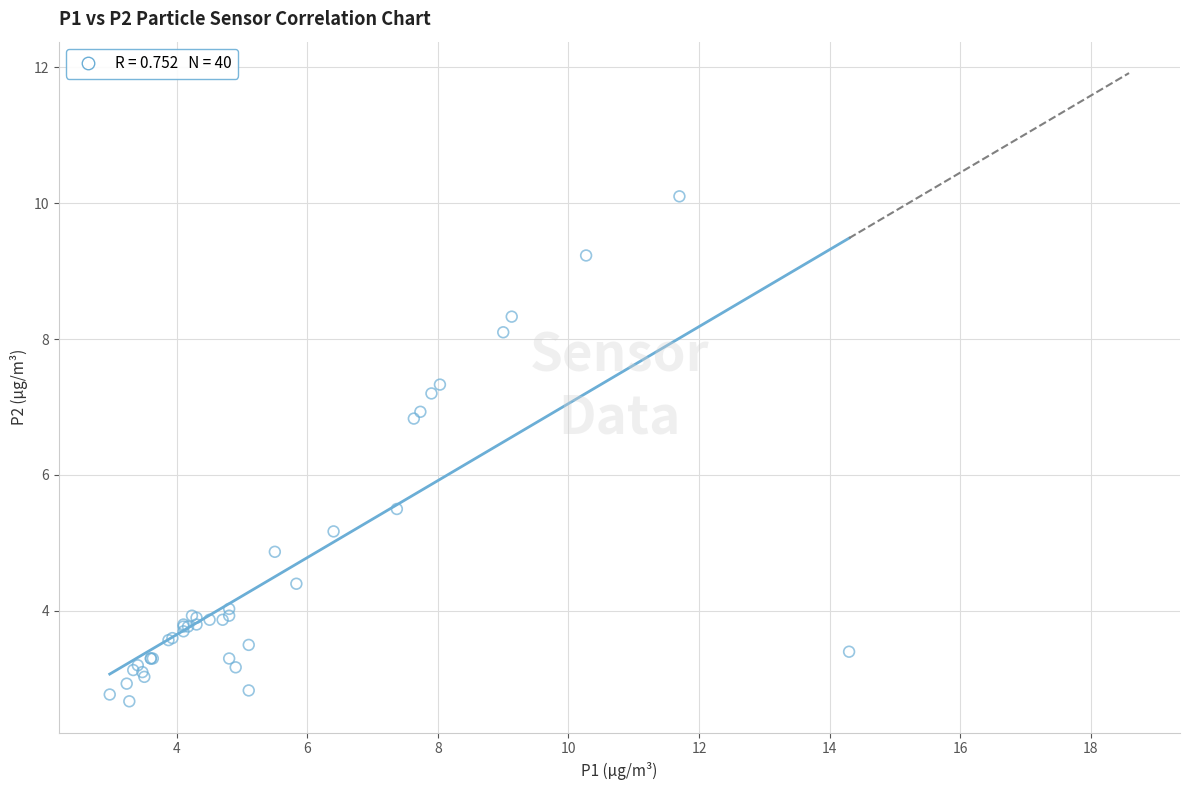

What Y value in the scatter plot is closest to 6?

5.5